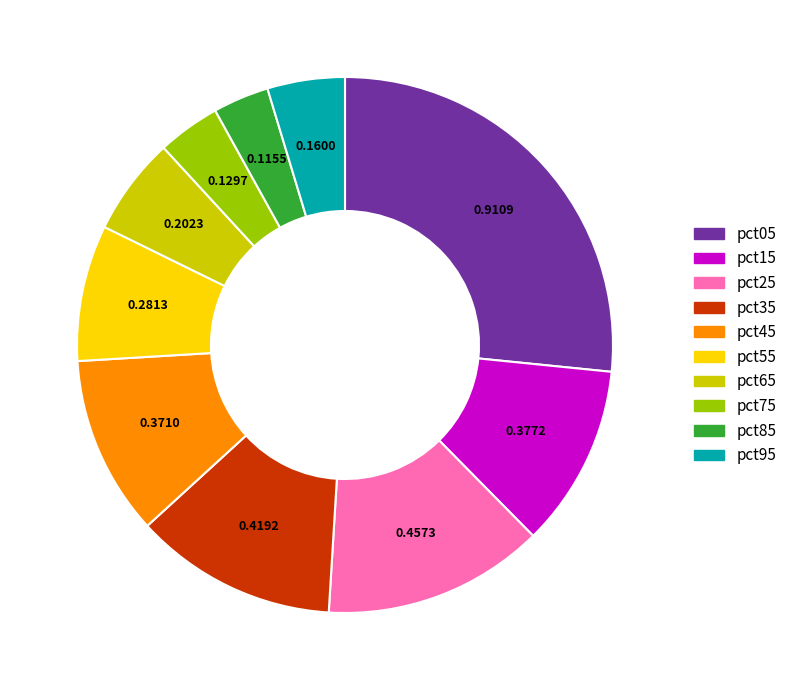

Is it true that pct35 is 18% of the pie?

False